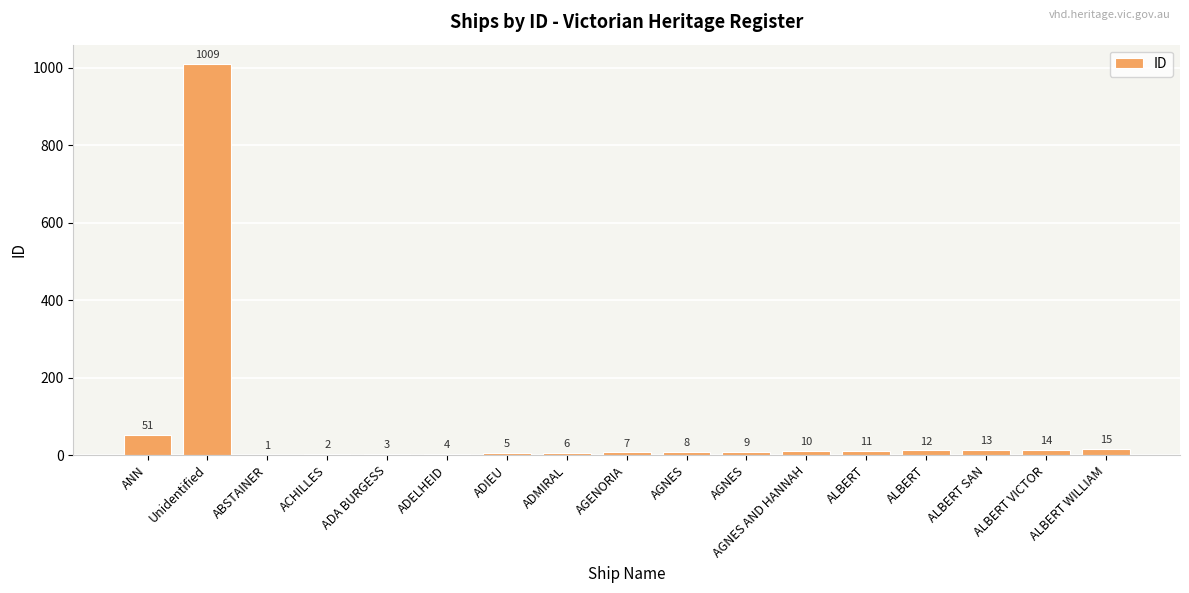

Between AGENORIA and ALBERT WILLIAM, which is larger?

ALBERT WILLIAM